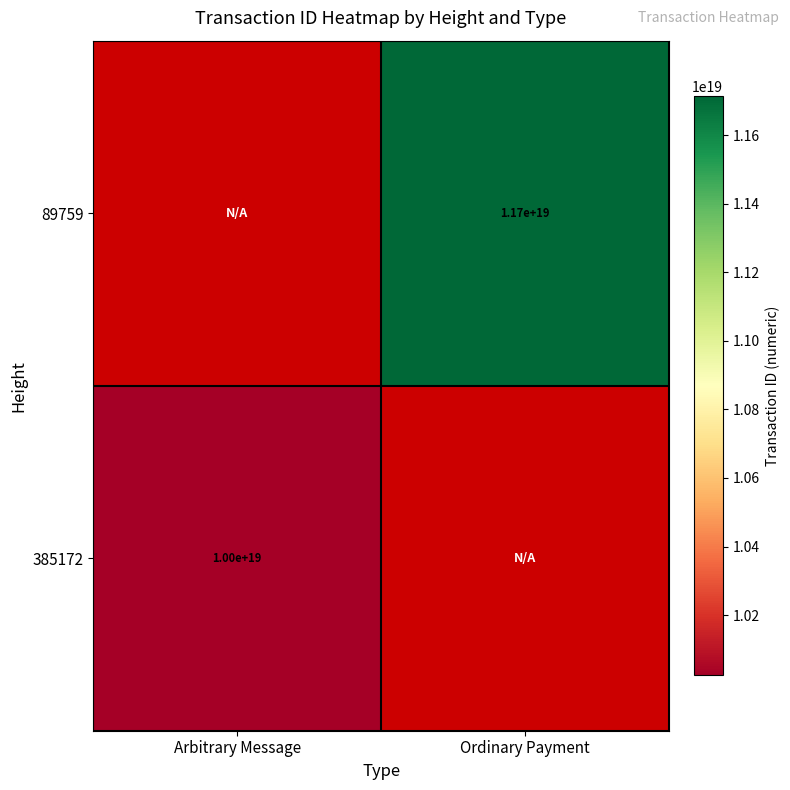

True or false: 89759 has a value of 11700000000000000000 at Ordinary Payment.

True